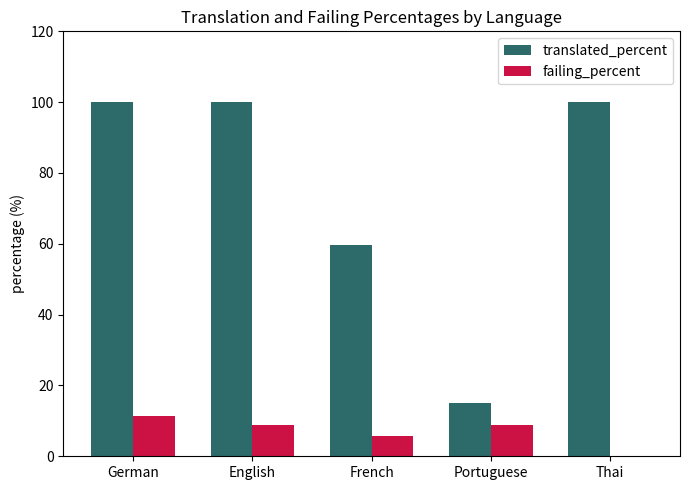

What is the sum of the failing_percent values at Portuguese and German?

20.3